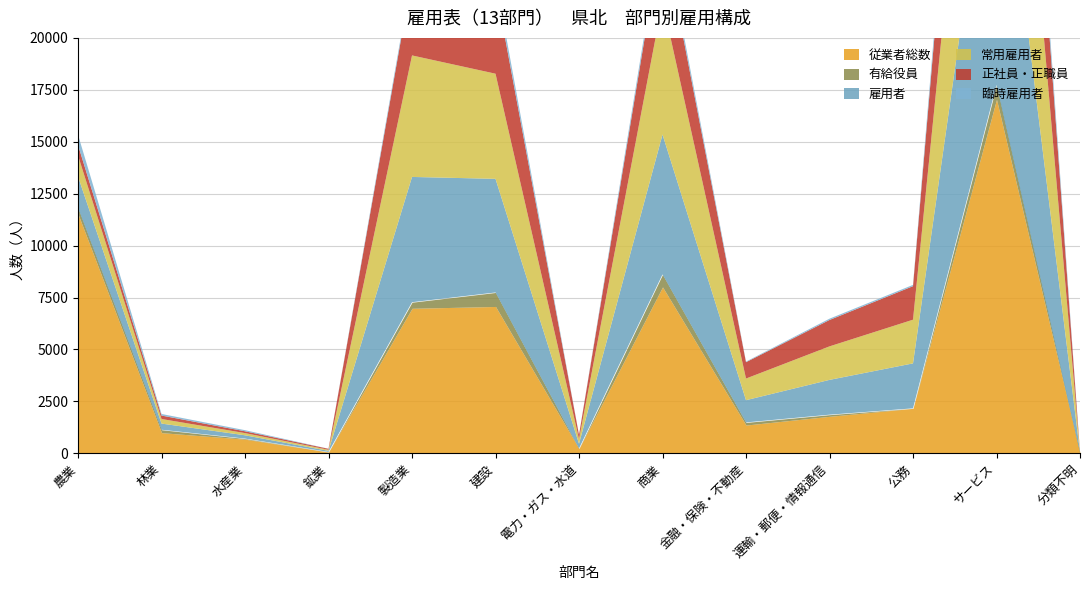

Reading left to right, transcribe all the data shown in this chart.

従業者総数: 農業=11521	林業=995	水産業=681	鉱業=60	製造業=6982	建設=7070	電力・ガス・水道=231	商業=8010	金融・保険・不動産=1361	運輸・郵便・情報通信=1782	公務=2165	サービス=17042	分類不明=21
有給役員: 農業=297	林業=140	水産業=28	鉱業=6	製造業=293	建設=674	電力・ガス・水道=4	商業=603	金融・保険・不動産=126	運輸・郵便・情報通信=78	公務=0	サービス=693	分類不明=2
雇用者: 農業=1508	林業=297	水産業=159	鉱業=54	製造業=6031	建設=5470	電力・ガス・水道=227	商業=6736	金融・保険・不動産=1071	運輸・郵便・情報通信=1676	公務=2165	サービス=14860	分類不明=19
常用雇用者: 農業=1011	林業=221	水産業=106	鉱業=52	製造業=5850	建設=5062	電力・ガス・水道=222	商業=6406	金融・保険・不動産=1042	運輸・郵便・情報通信=1613	公務=2103	サービス=13647	分類不明=19
正社員・正職員: 農業=503	林業=165	水産業=87	鉱業=46	製造業=3761	建設=4187	電力・ガス・水道=200	商業=3426	金融・保険・不動産=787	運輸・郵便・情報通信=1270	公務=1614	サービス=8607	分類不明=16
臨時雇用者: 農業=497	林業=76	水産業=53	鉱業=2	製造業=181	建設=408	電力・ガス・水道=5	商業=330	金融・保険・不動産=29	運輸・郵便・情報通信=63	公務=62	サービス=1213	分類不明=0